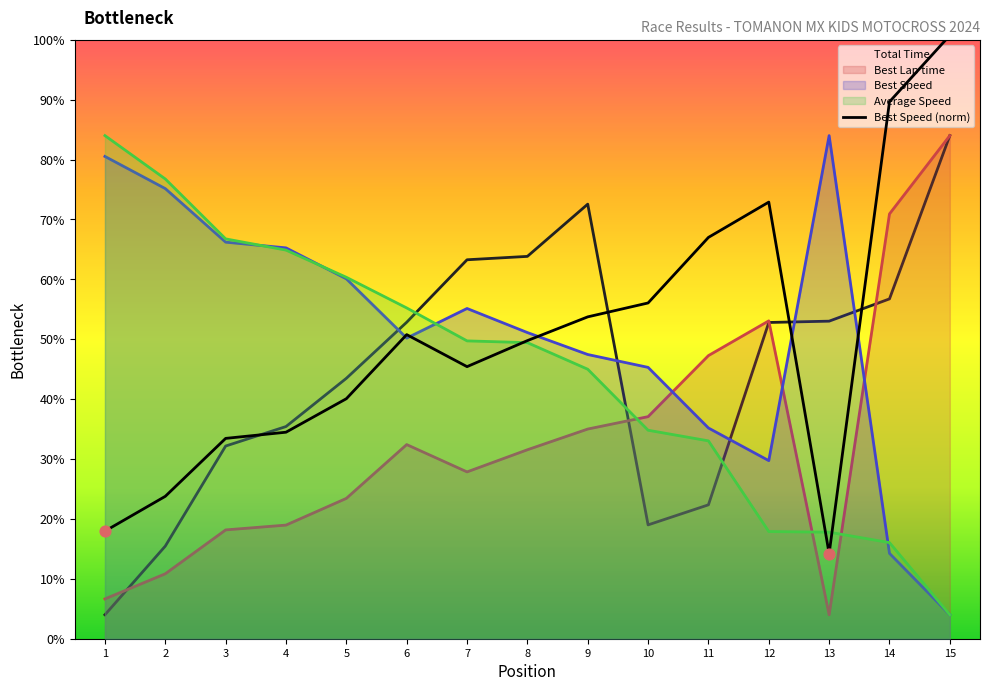

What are all the series names shown in the legend?

Total Time, Best Lap time, Best Speed, Average Speed, Best Speed (norm)